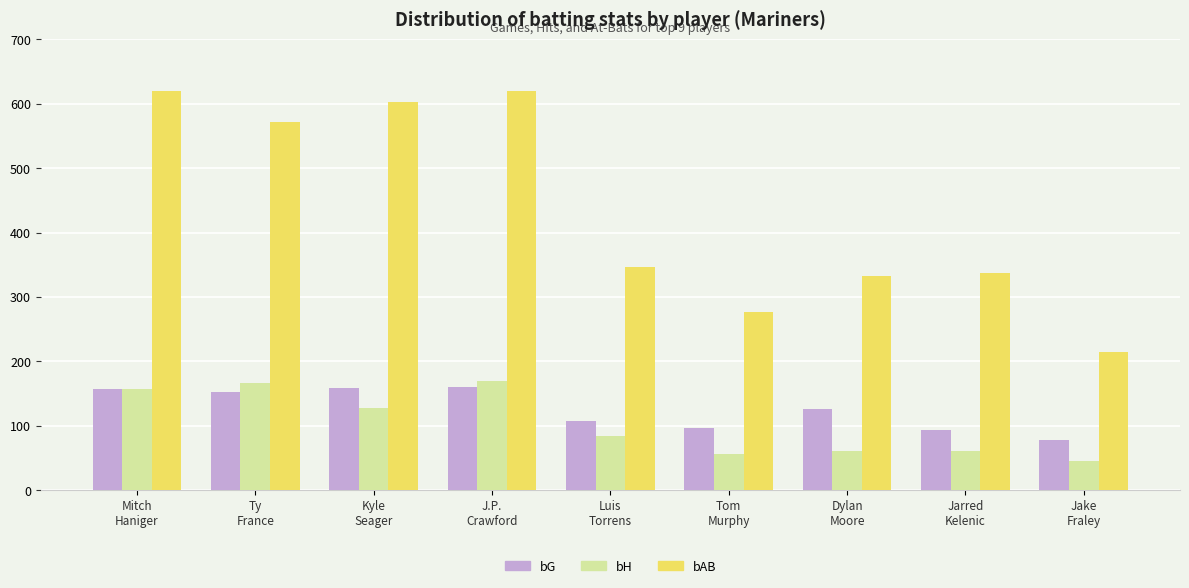

How many groups of bars are there?

9